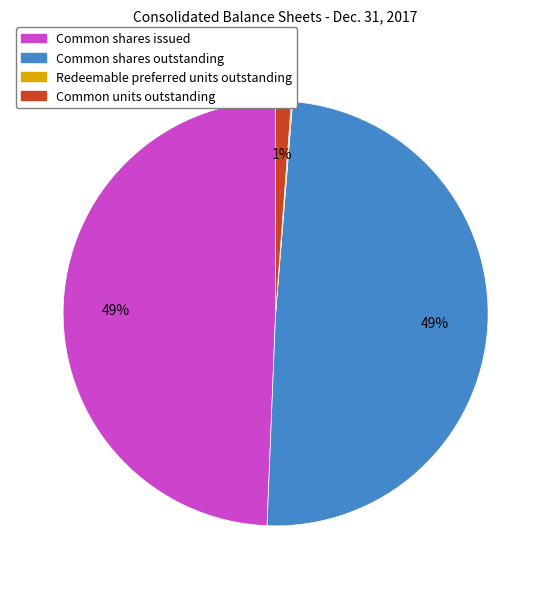

True or false: Common shares outstanding accounts for 56% of the total.

False